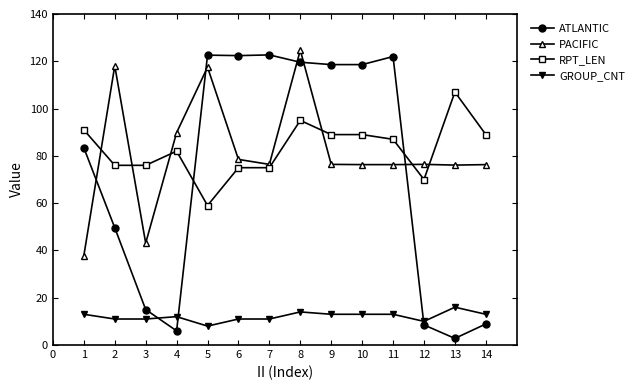

What are all the series names shown in the legend?

ATLANTIC, PACIFIC, RPT_LEN, GROUP_CNT